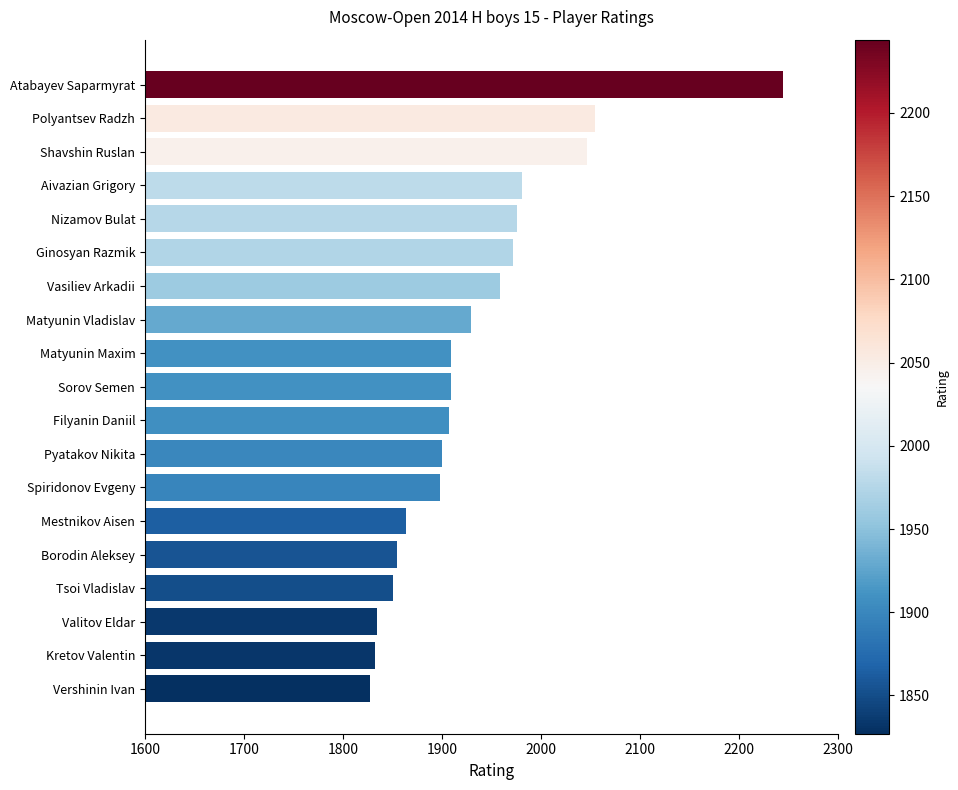

What is the maximum value shown in the chart?

2244